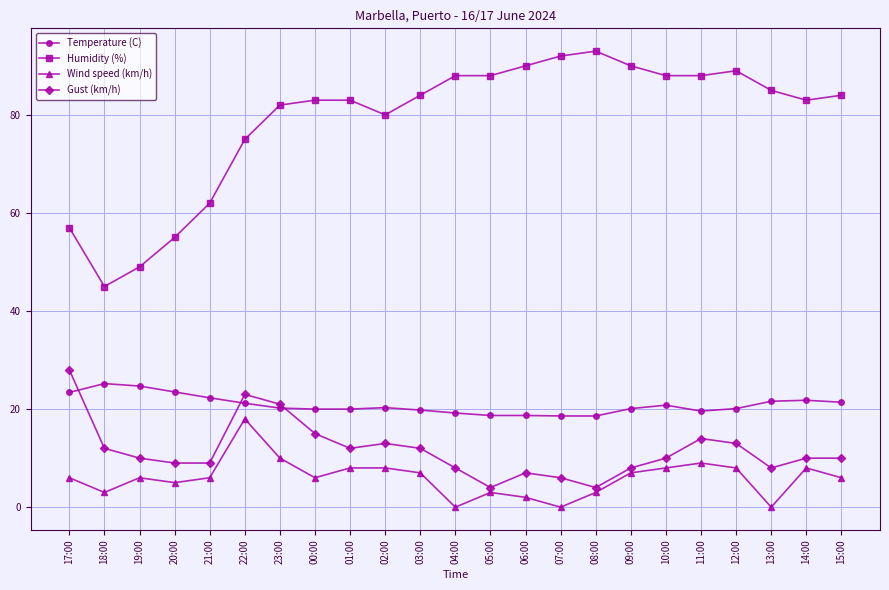

True or false: Humidity (%) has a value of 92.0 at 07:00.

True